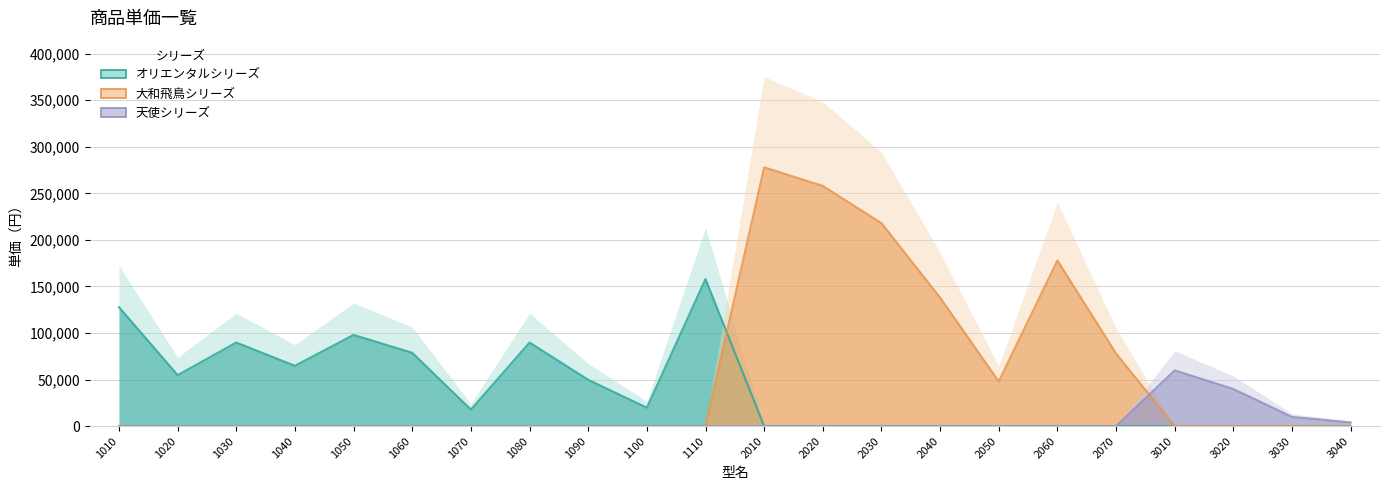

List the series in order of their overall mean, lowest first.

天使シリーズ, オリエンタルシリーズ, 大和飛鳥シリーズ